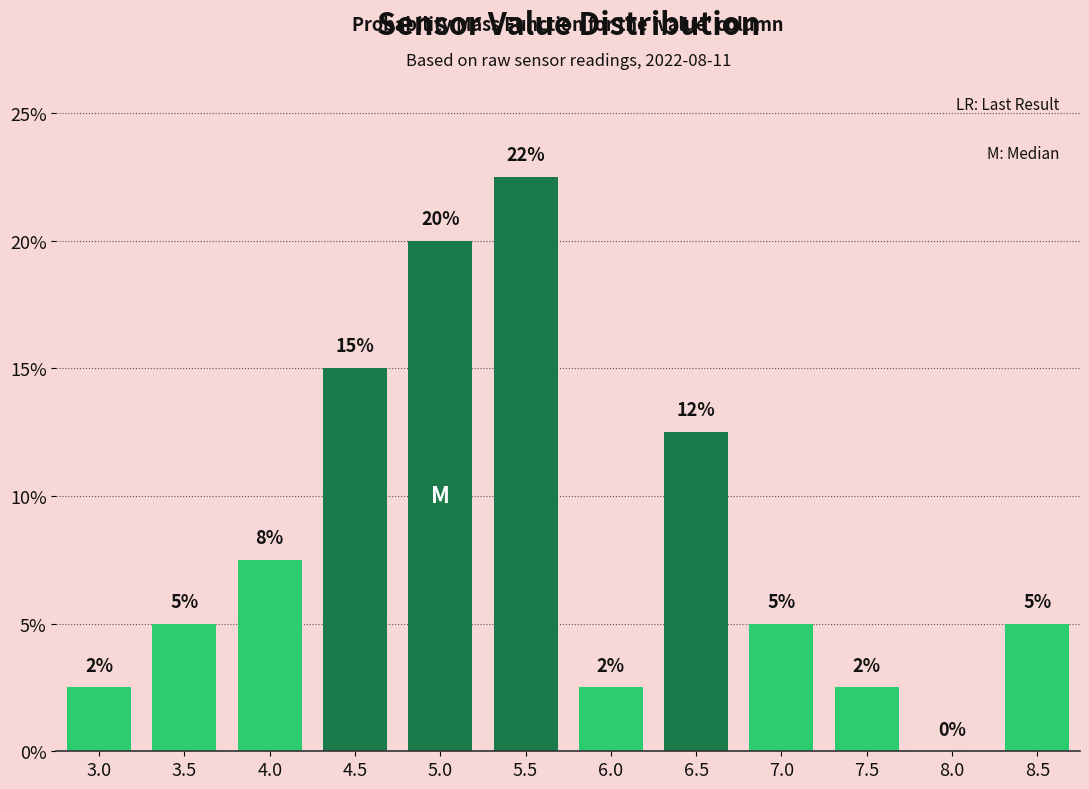

Between 7.5 and 5.5, which is larger?

5.5